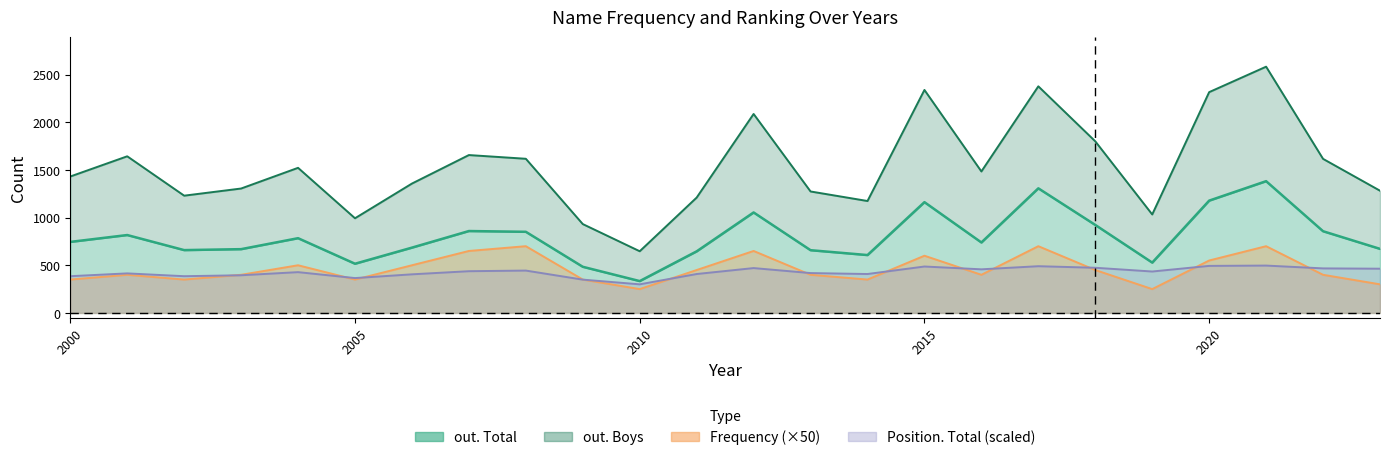

At which category does out. Total reach its first local peak?

2001